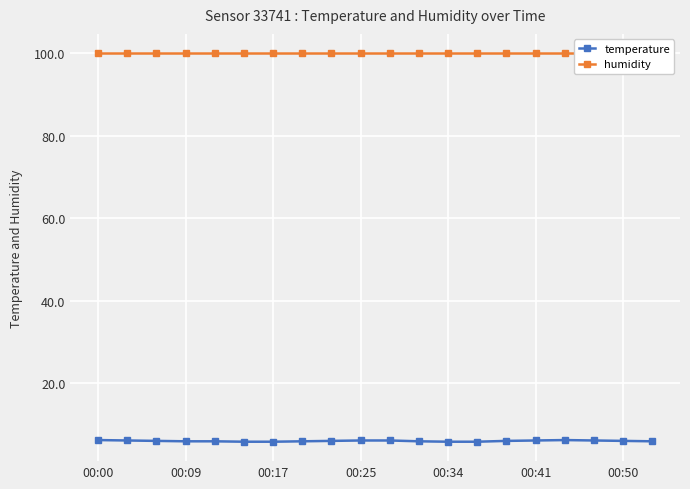

True or false: temperature has a value of 9.6 at 00:25.

False